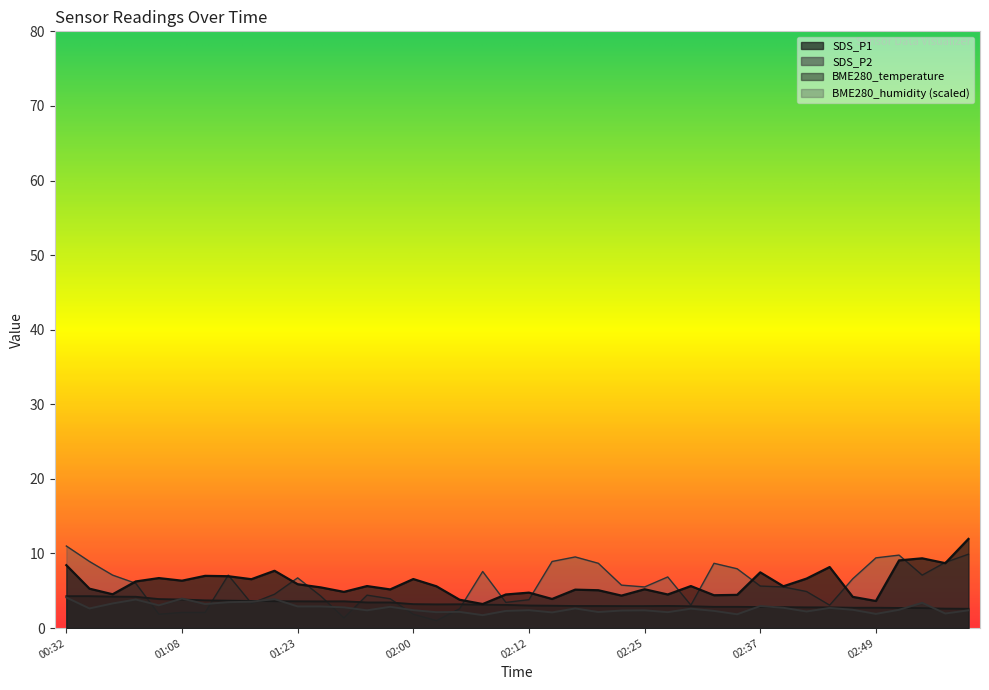

Rank the series at 02:22 from highest to lowest value.

BME280_humidity, SDS_P1, BME280_temperature, SDS_P2